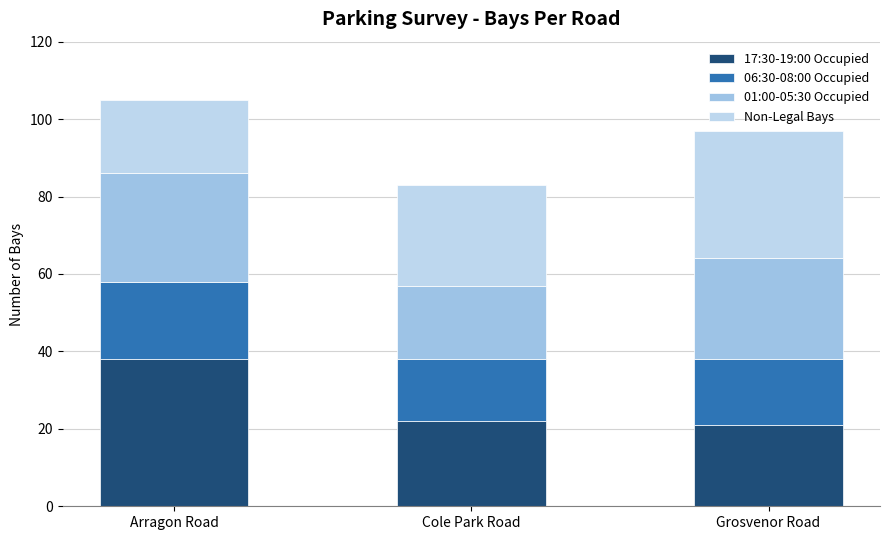

Count the number of data series in this chart.

4